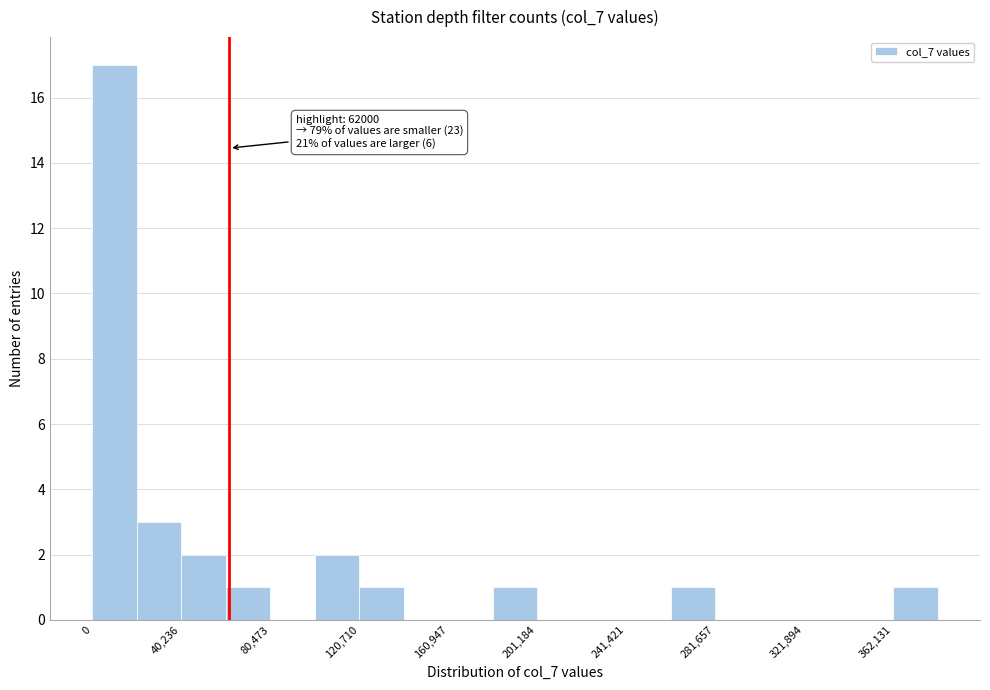

Which range on the x-axis has the tallest bar?

0 to 20000